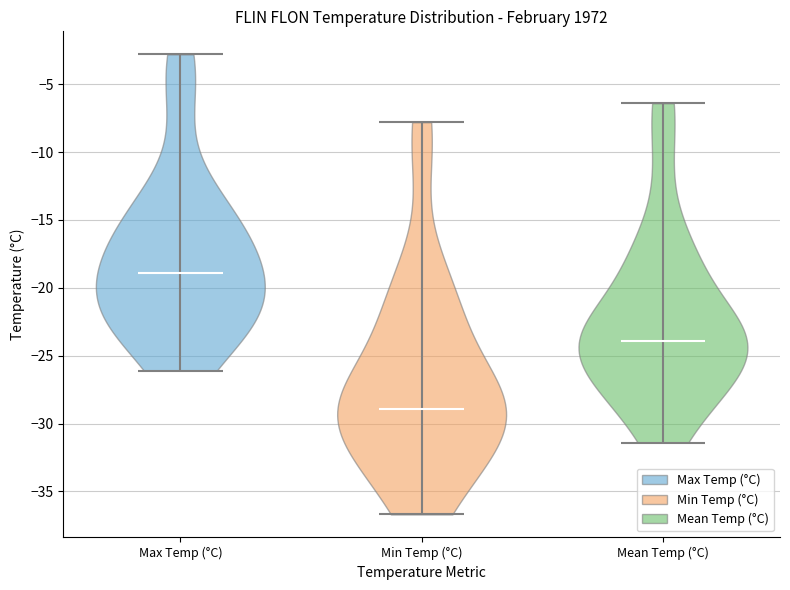

Reading left to right, read every violin against the y-axis: where its median line is, and the lowest and highest points it reaches. The values are not printed on the chart, so give them approximately, as read against the axis.

Max Temp (°C): median line -19.0, lowest point -26.0, highest point -3.0
Min Temp (°C): median line -29.0, lowest point -36.5, highest point -8.0
Mean Temp (°C): median line -24.0, lowest point -31.5, highest point -6.5